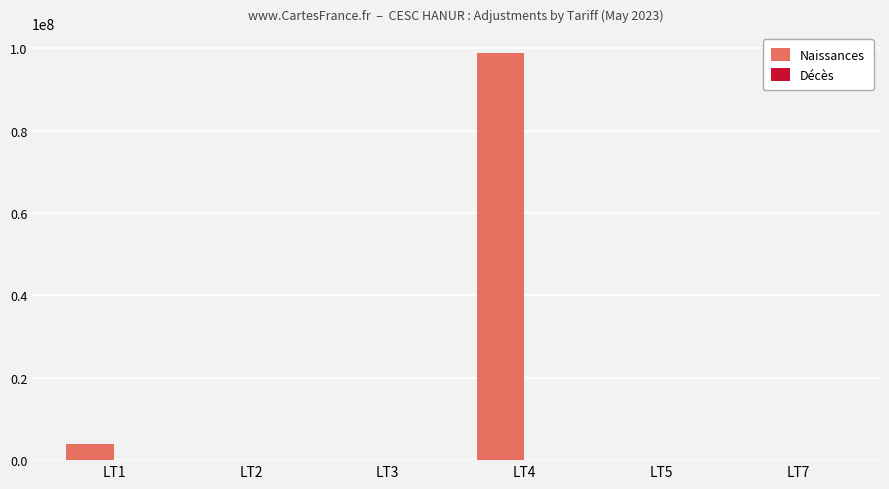

How many groups of bars are there?

6